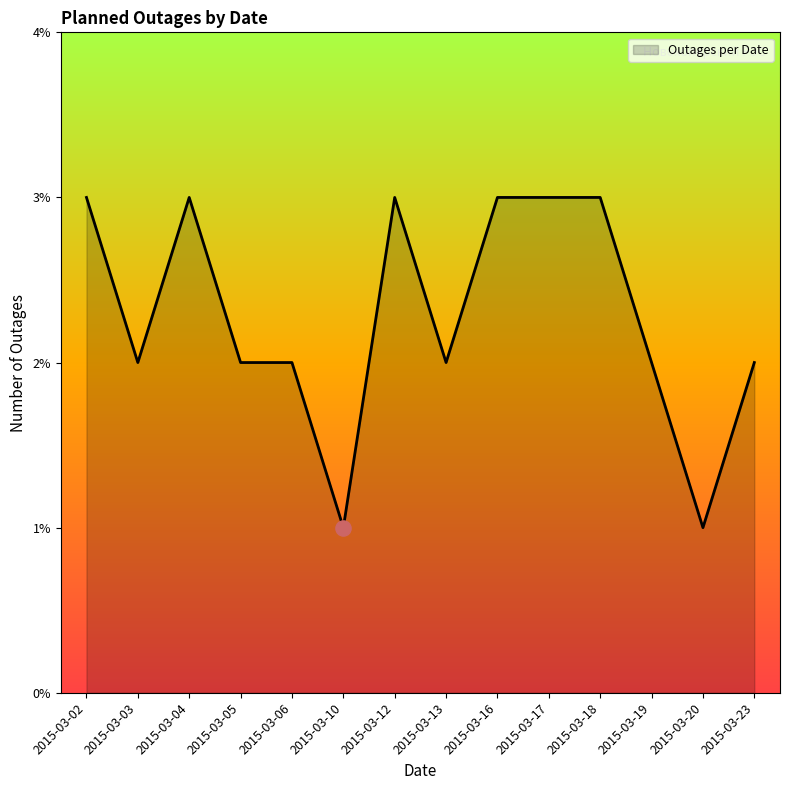

What is the change in value from 2015-03-03 to 2015-03-17?

+1